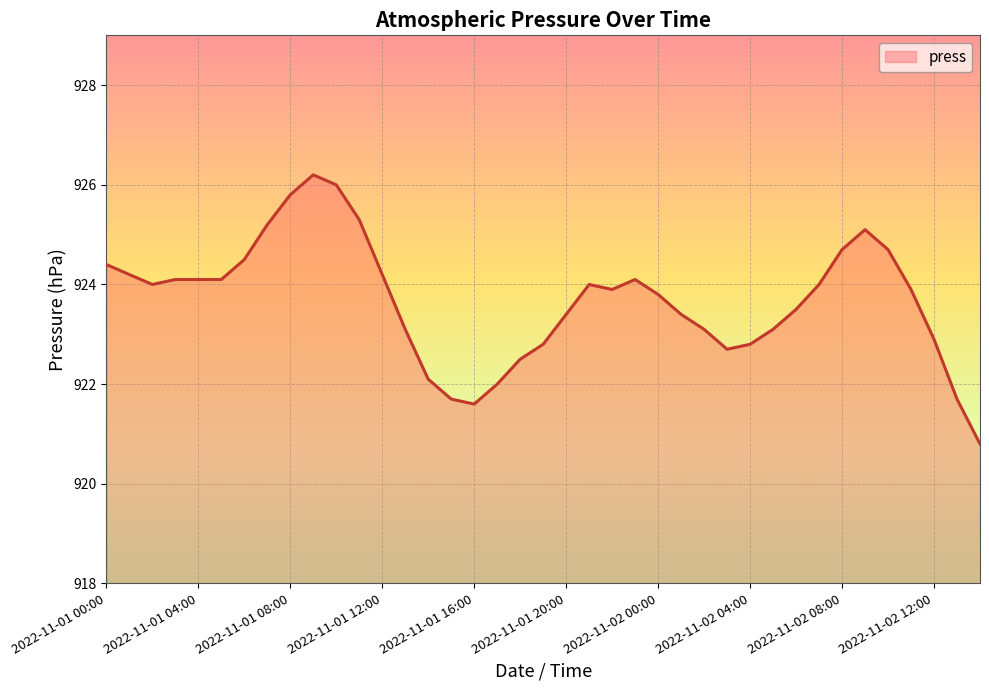

True or false: there are more than 2 points higher than both neighbors.

True